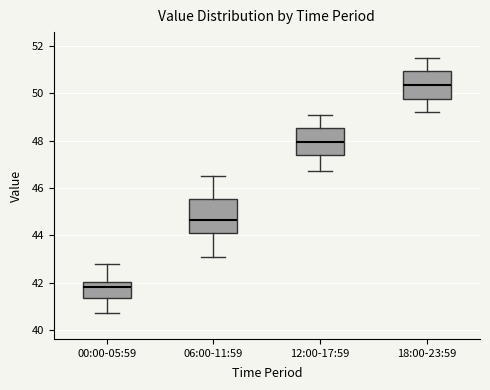

Which box has the lowest median line?

00:00-05:59